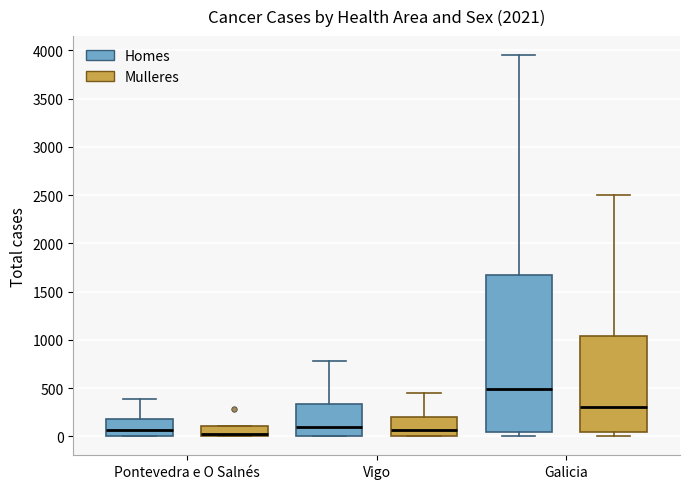

Comparing the boxes themselves (not the whiskers), which one is the tallest?

Galicia (Homes)